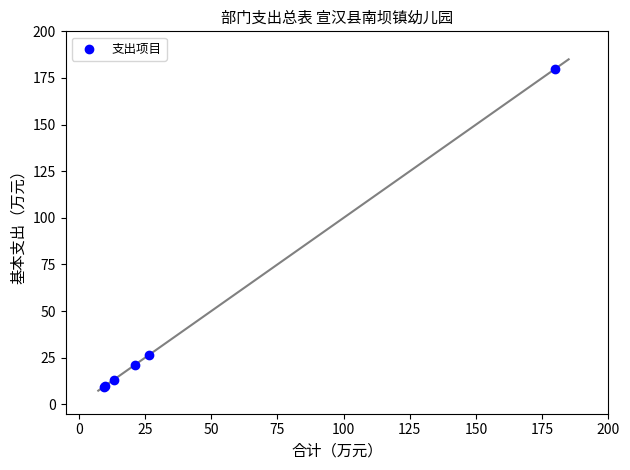

What Y value in the scatter plot is closest to 94?

26.4